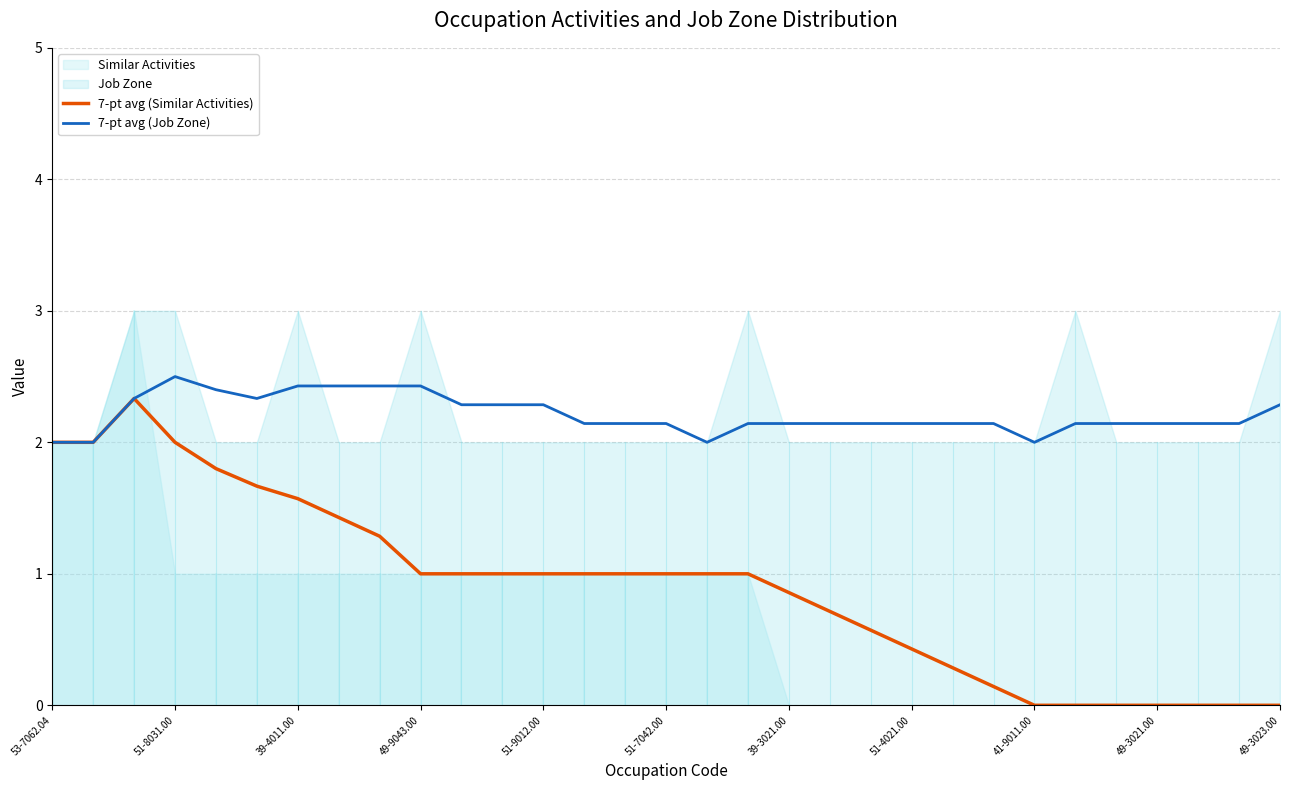

What is the difference between the maximum and minimum values in the 7-pt avg (Job Zone) series?

0.5